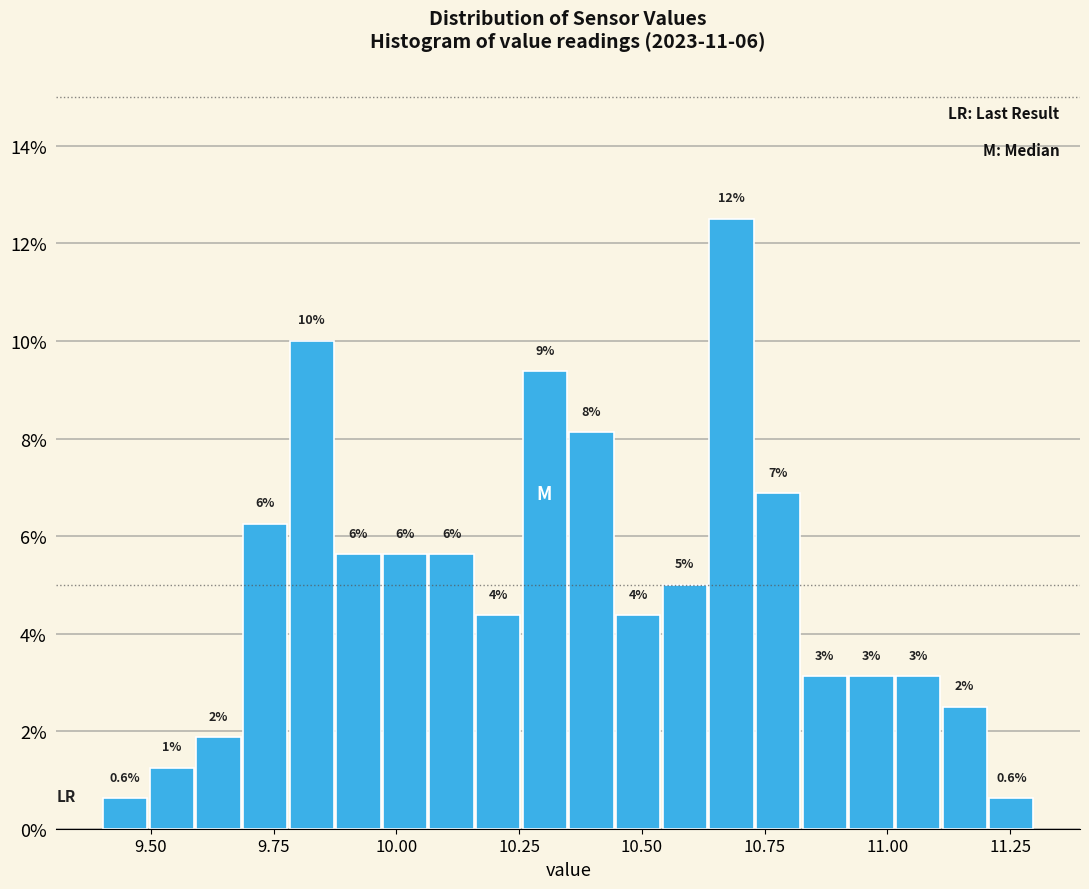

Read against the x-axis, roughly where is the centre of the tallest bar?

10.70